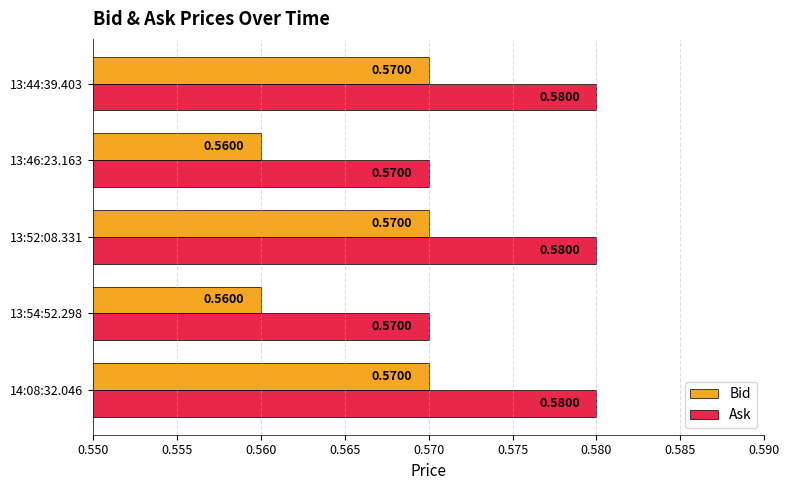

At how many categories does at least one series exceed 0?

5